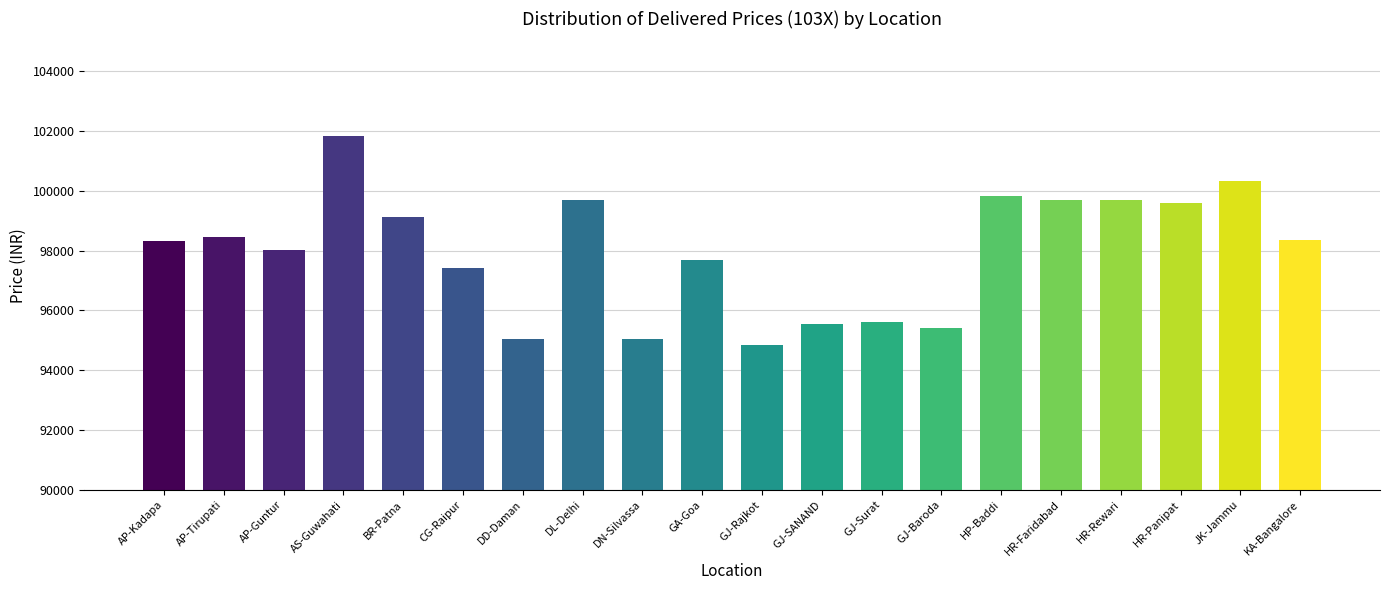

Which has a higher value, AP-Kadapa or DL-Delhi?

DL-Delhi